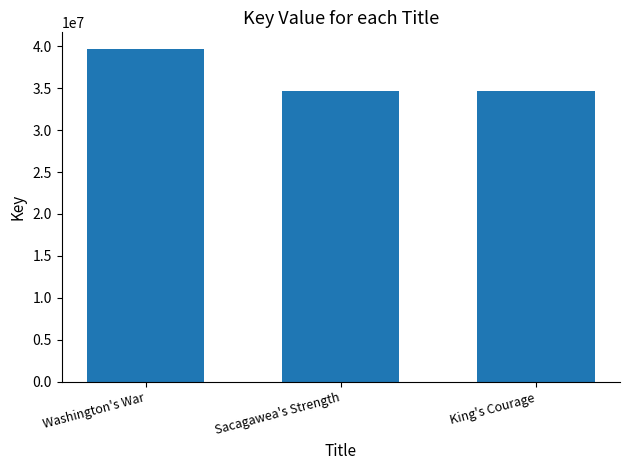

How many series are shown in this chart?

1